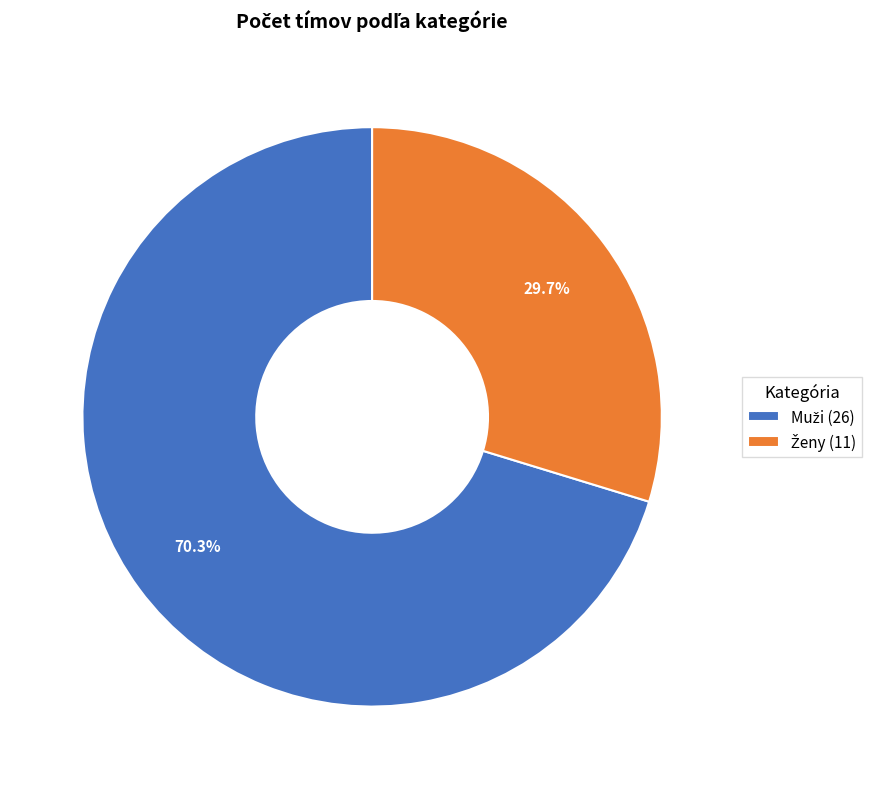

Does any single category account for the majority?

Yes